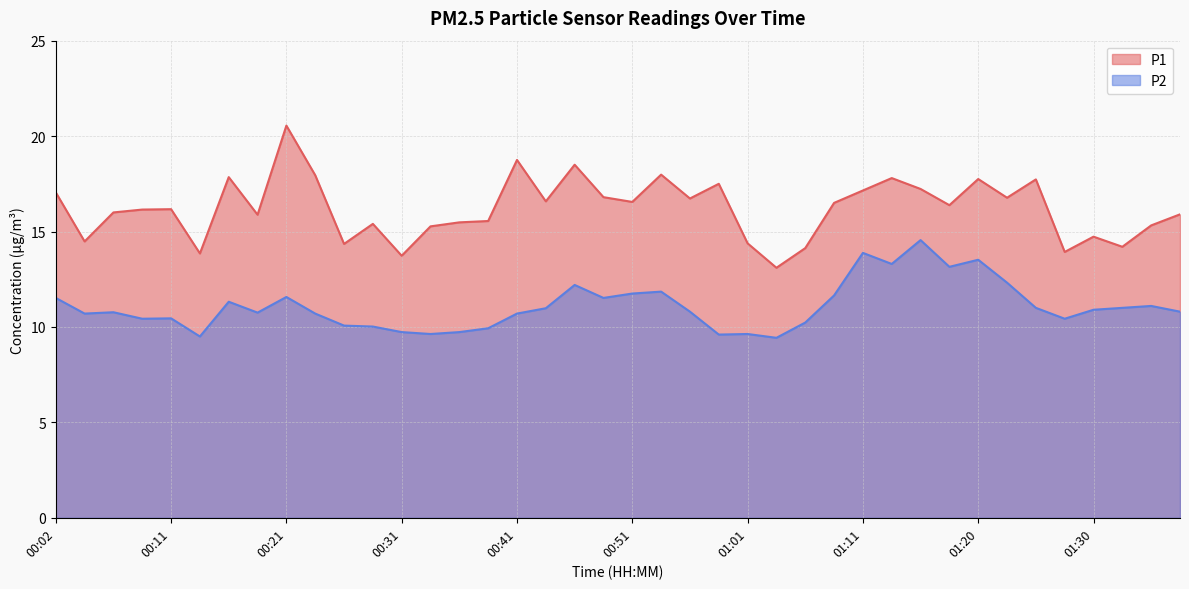

Reading left to right, extract all data points from this chart.

P1: 00:02=17.1	00:04=14.5	00:06=16.0	00:09=16.1	00:11=16.2	00:14=13.8	00:16=17.9	00:19=15.9	00:21=20.6	00:24=17.9	00:26=14.3	00:29=15.4	00:31=13.7	00:34=15.3	00:36=15.5	00:39=15.6	00:41=18.8	00:44=16.6	00:46=18.5	00:49=16.8	00:51=16.6	00:54=18.0	00:56=16.7	00:58=17.5	01:01=14.4	01:03=13.1	01:06=14.1	01:08=16.5	01:11=17.1	01:13=17.8	01:16=17.2	01:18=16.4	01:20=17.8	01:23=16.8	01:25=17.7	01:28=13.9	01:30=14.7	01:33=14.2	01:35=15.3	01:37=15.9
P2: 00:02=11.5	00:04=10.7	00:06=10.8	00:09=10.4	00:11=10.4	00:14=9.5	00:16=11.3	00:19=10.8	00:21=11.6	00:24=10.7	00:26=10.1	00:29=10.0	00:31=9.7	00:34=9.6	00:36=9.7	00:39=9.9	00:41=10.7	00:44=11.0	00:46=12.2	00:49=11.5	00:51=11.8	00:54=11.8	00:56=10.8	00:58=9.6	01:01=9.6	01:03=9.4	01:06=10.2	01:08=11.7	01:11=13.9	01:13=13.3	01:16=14.6	01:18=13.2	01:20=13.5	01:23=12.3	01:25=11.0	01:28=10.4	01:30=10.9	01:33=11.0	01:35=11.1	01:37=10.8